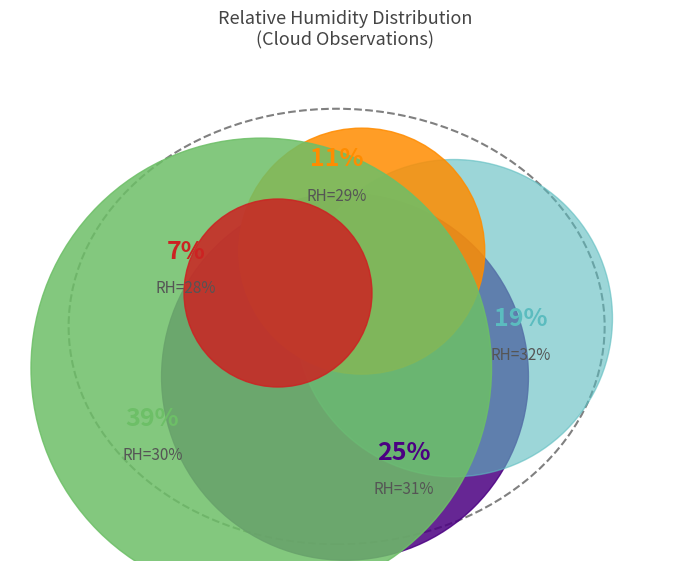

How many slices are in this pie chart?

5